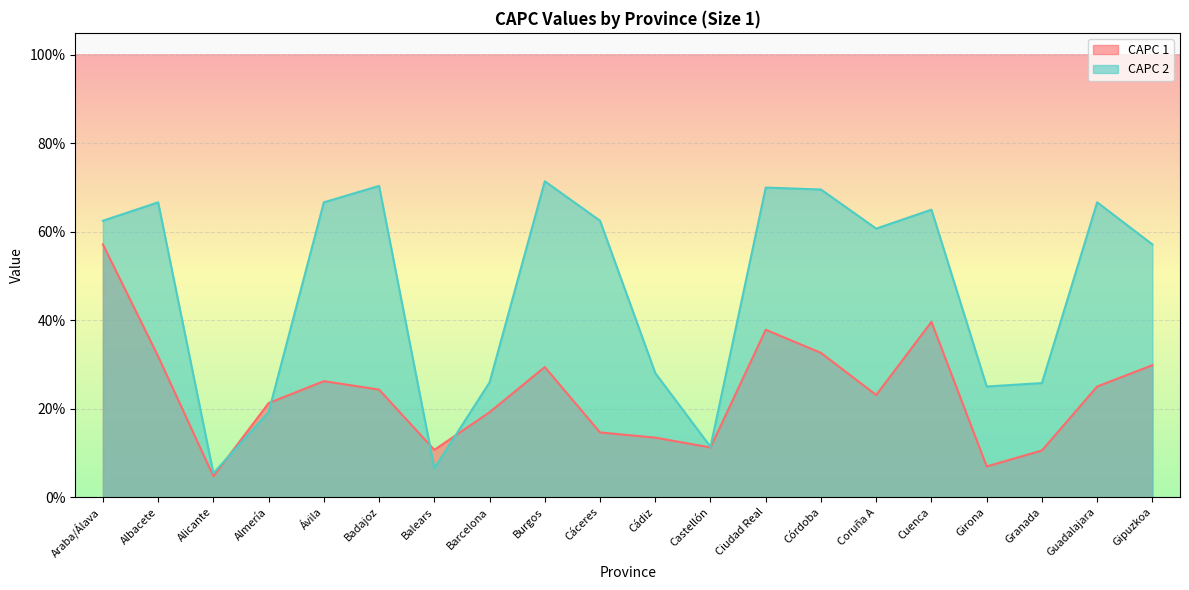

After their last crossing, which series has the higher values: CAPC 1 or CAPC 2?

CAPC 2